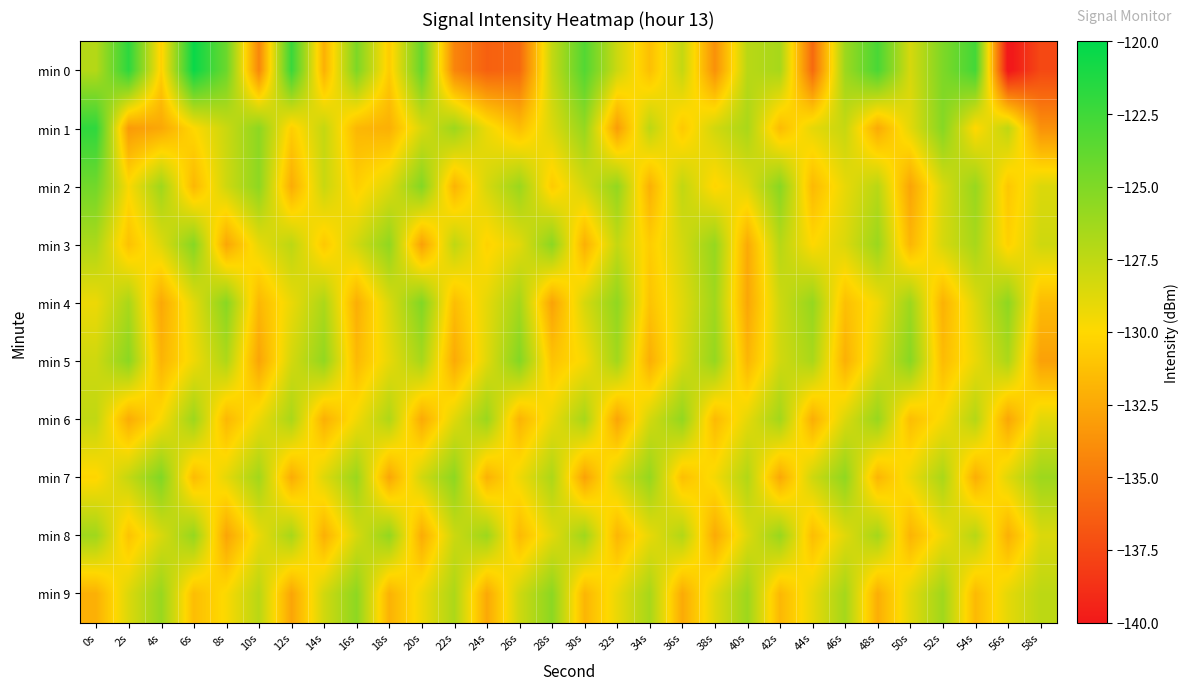

How many data points does each series have?

30